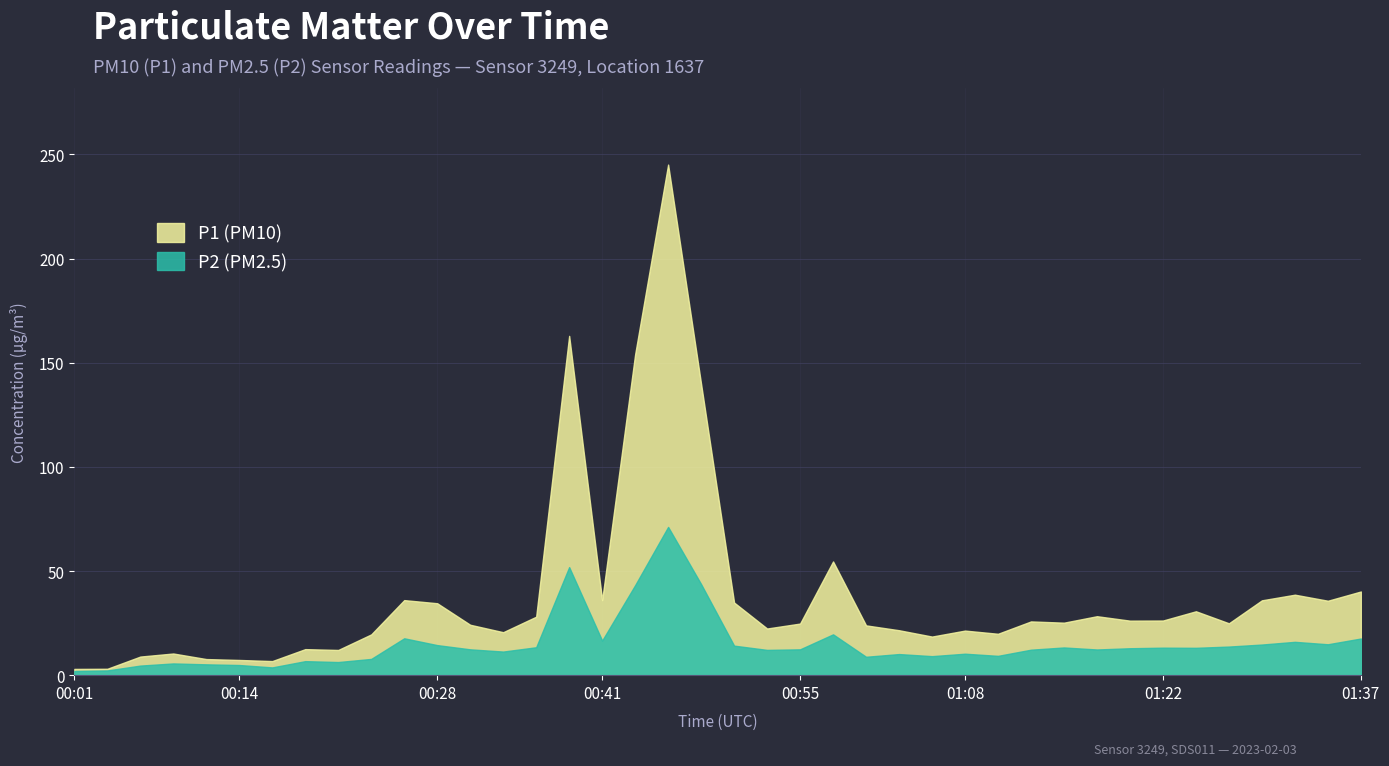

Which label corresponds to the smallest value in the chart?

00:01